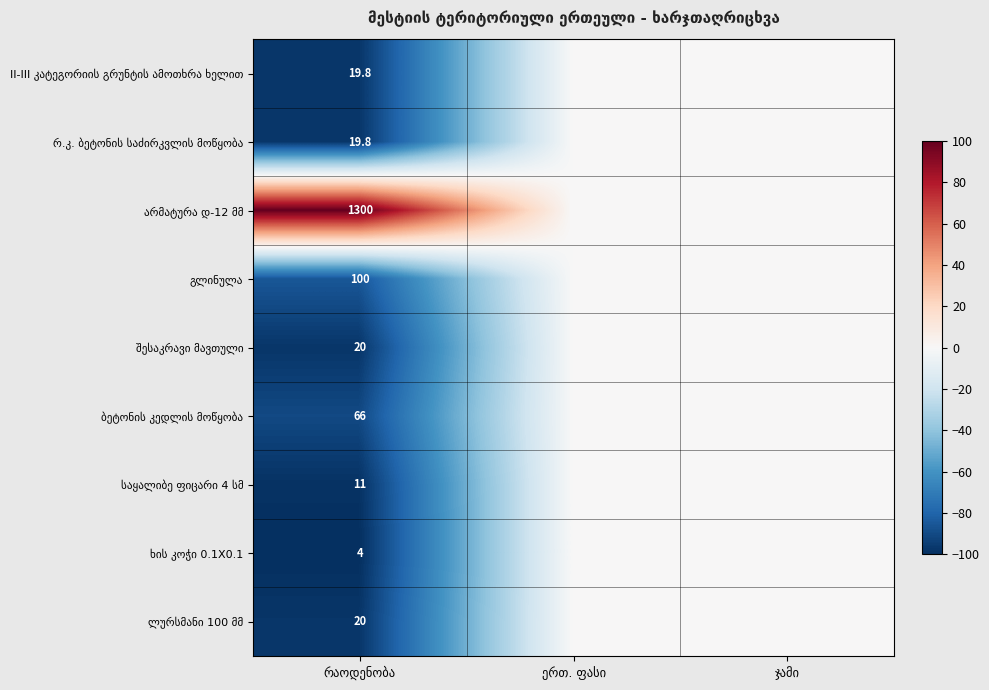

Count the number of data series in this chart.

9